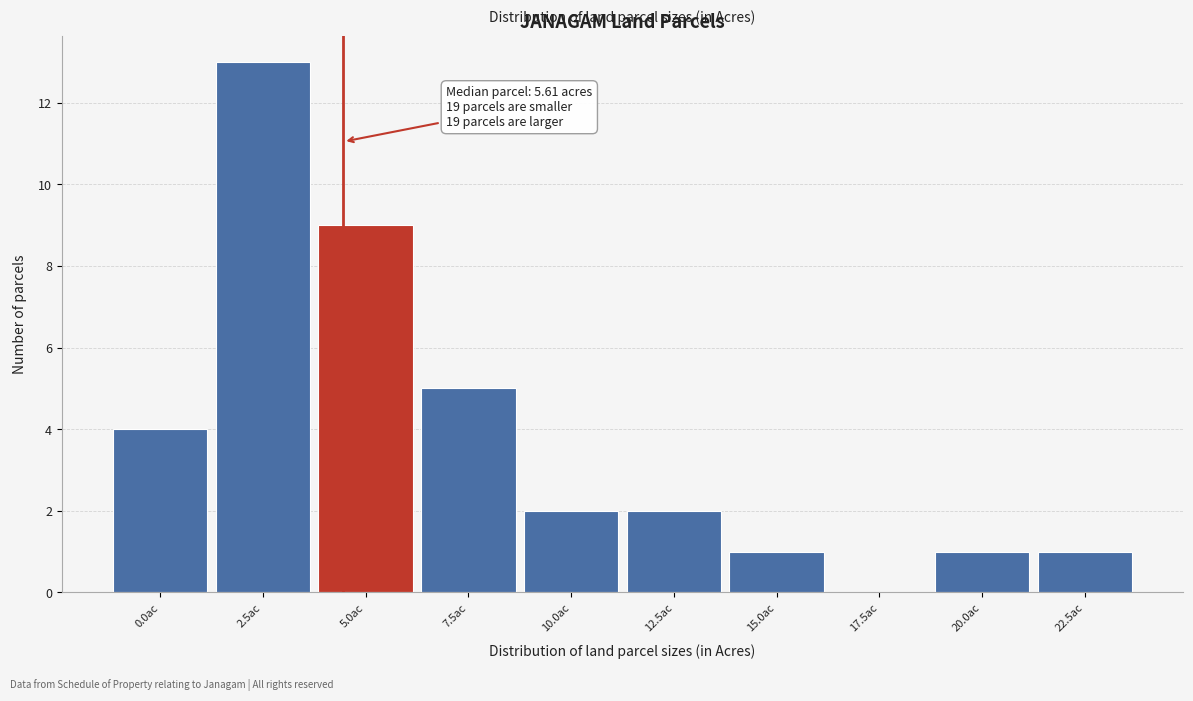

Reading left to right, what are all the values shown in this chart?

0.0ac=4	2.5ac=13	5.0ac=9	7.5ac=5	10.0ac=2	12.5ac=2	15.0ac=1	17.5ac=0	20.0ac=1	22.5ac=1